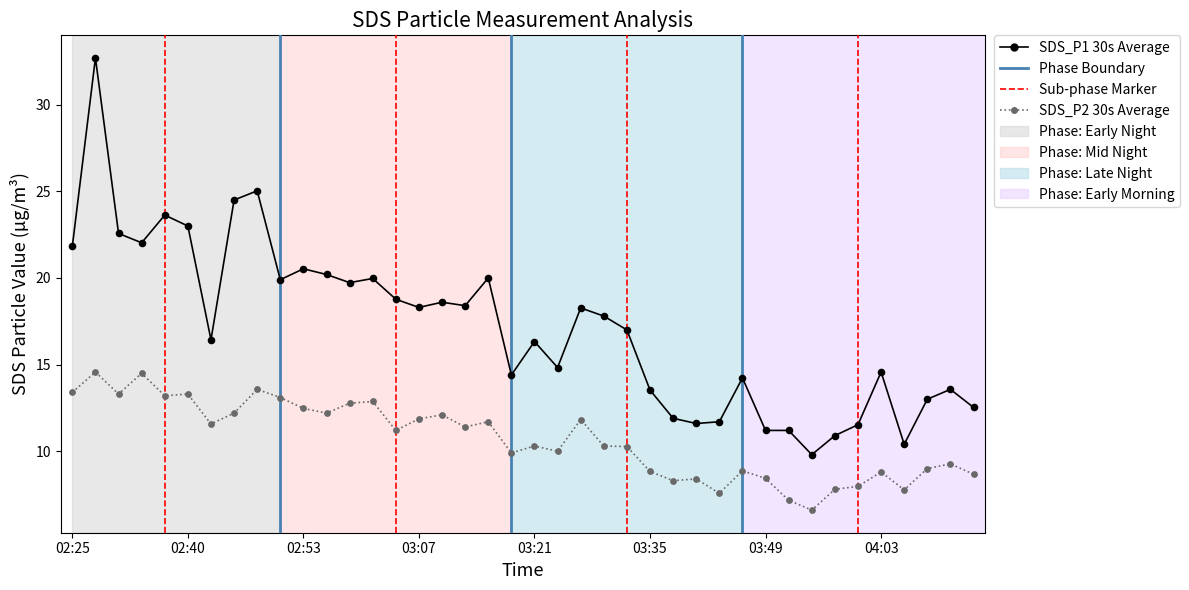

What is the smallest value displayed?

6.6